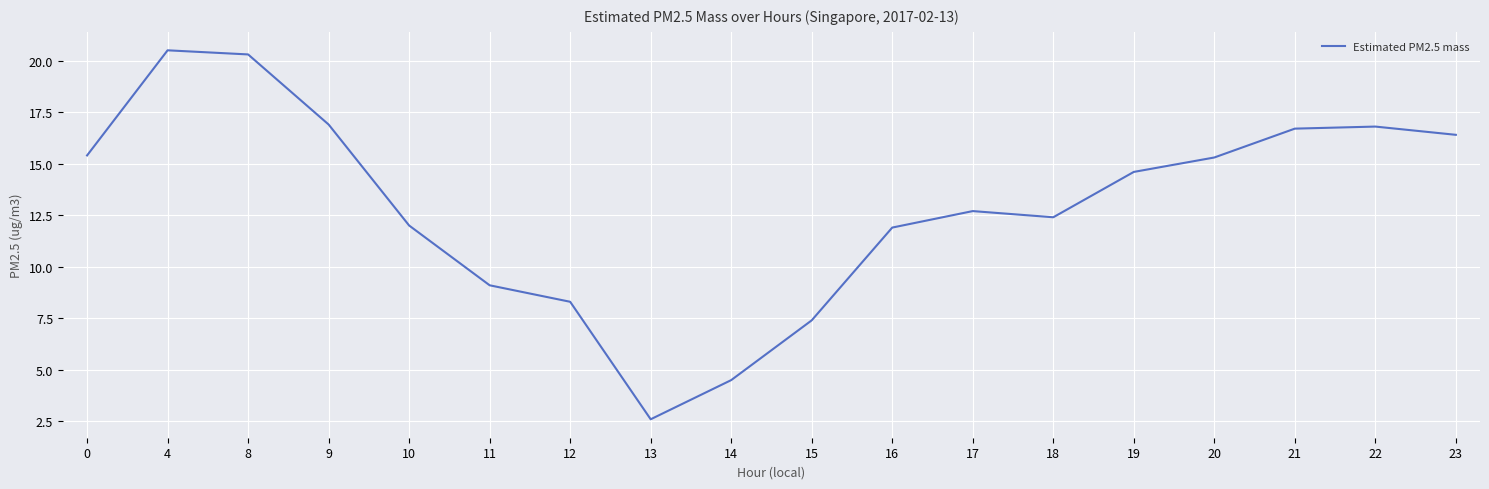

What is the average value?

13.0